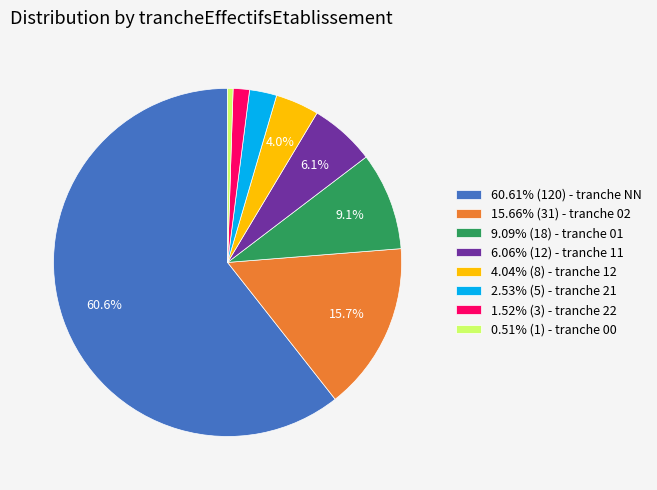

How much of the chart is everything except 4.04% (8) - tranche 12?

96.0%